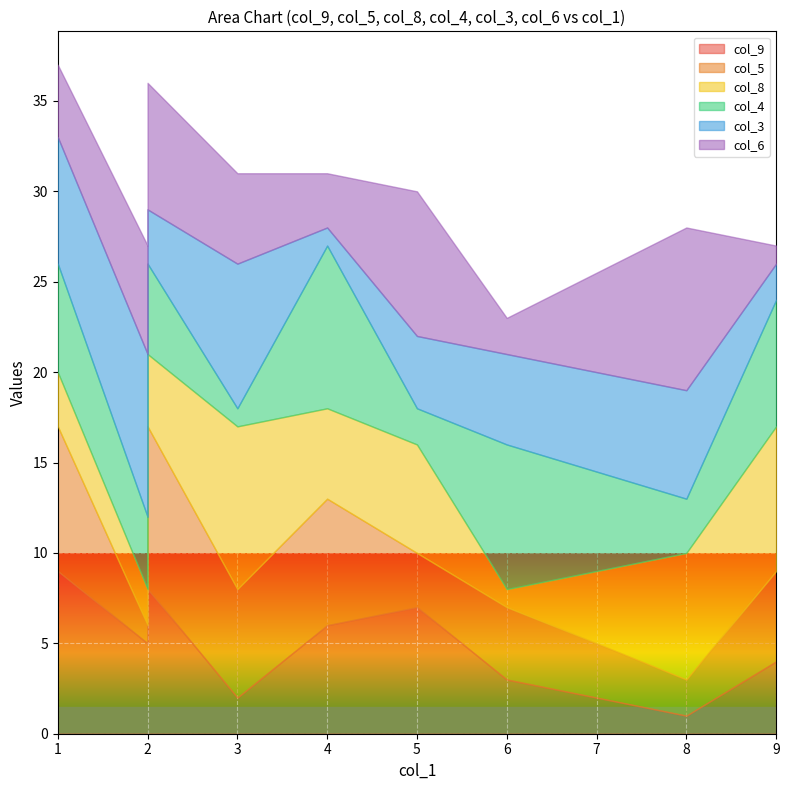

True or false: col_6 has a value of 2 at 3.

False